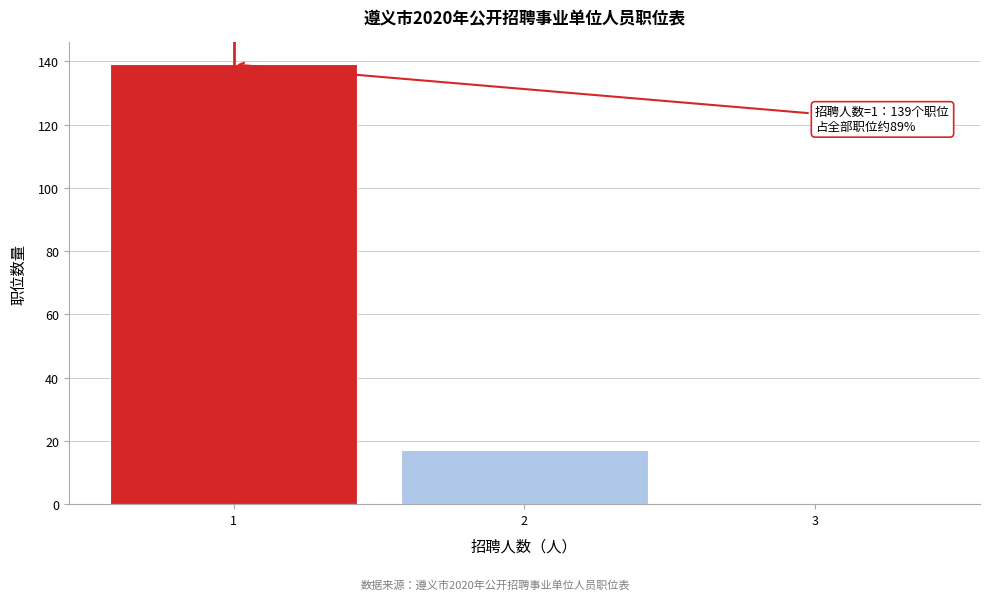

Reading left to right, extract all data points from this chart.

1=139	2=17	3=0